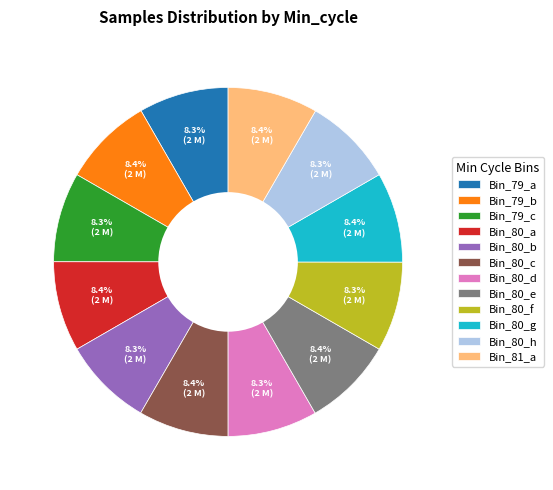

What percentage do Bin_80_b and Bin_80_g together represent?

16.7%